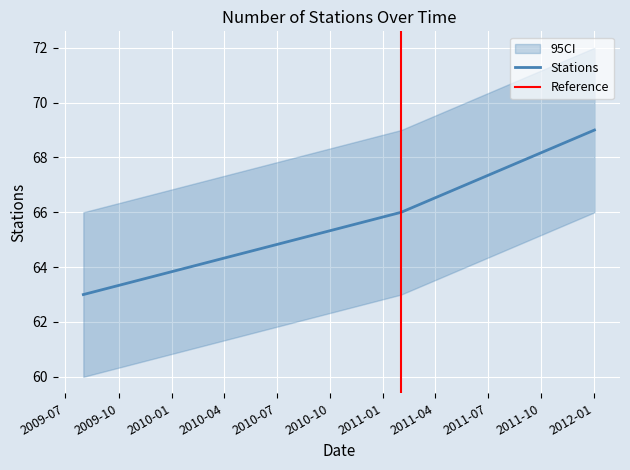

Rank the categories by value from highest to lowest.

2012-01-01, 2011-02-01, 2009-08-01